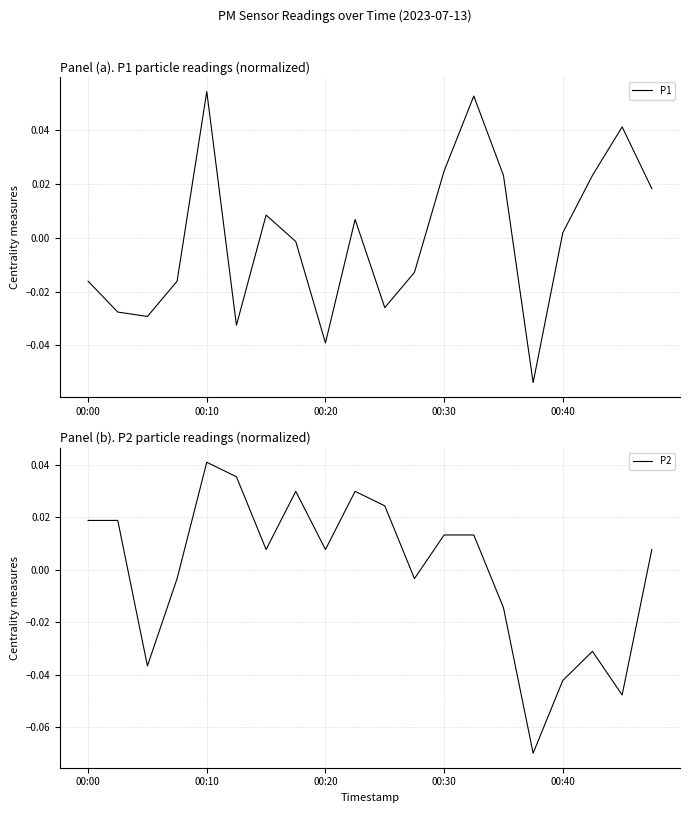

What is the difference between the maximum and minimum values in the P1 series?

0.1